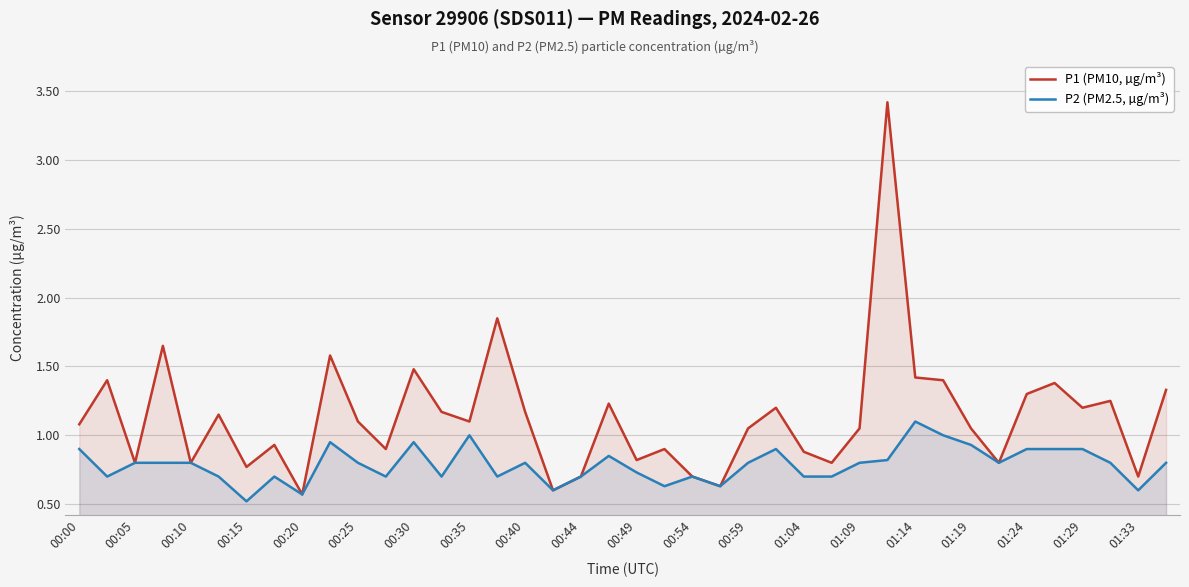

How many lines are shown in the chart?

2